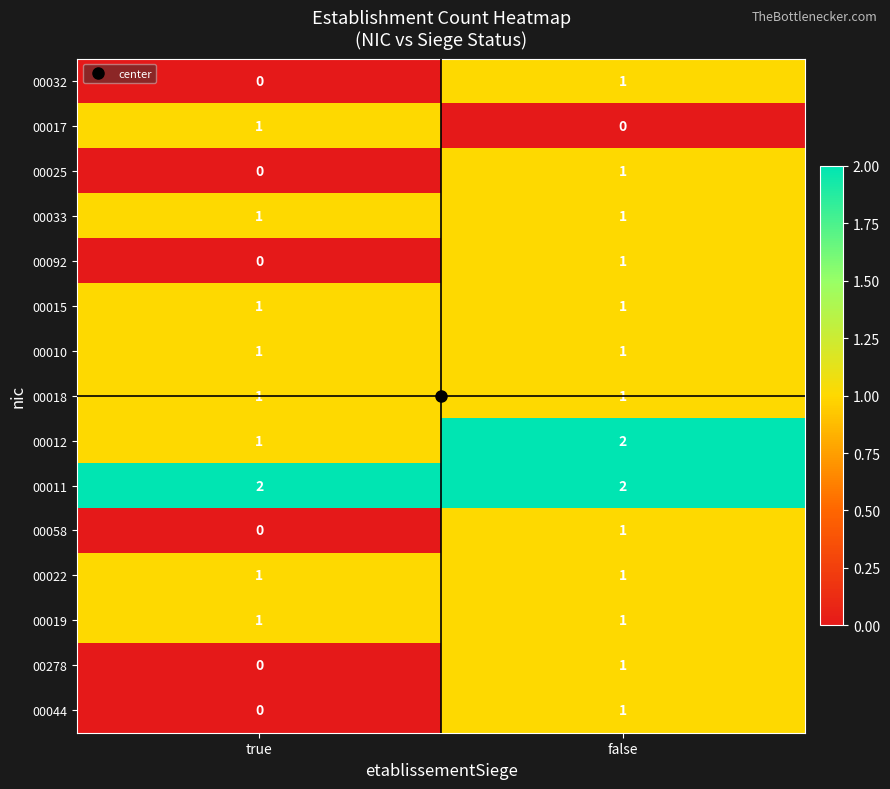

The 00019 series shows 0 at false. True or false?

False